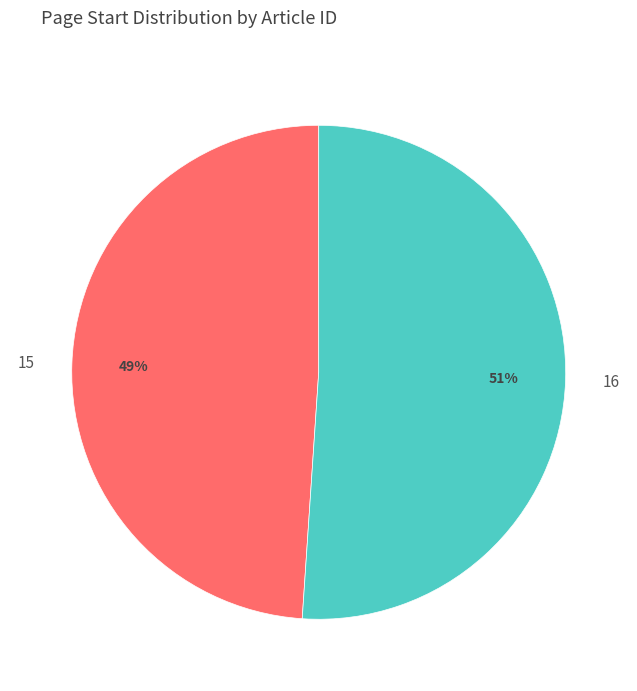

Does 16 represent more than half of the total?

Yes